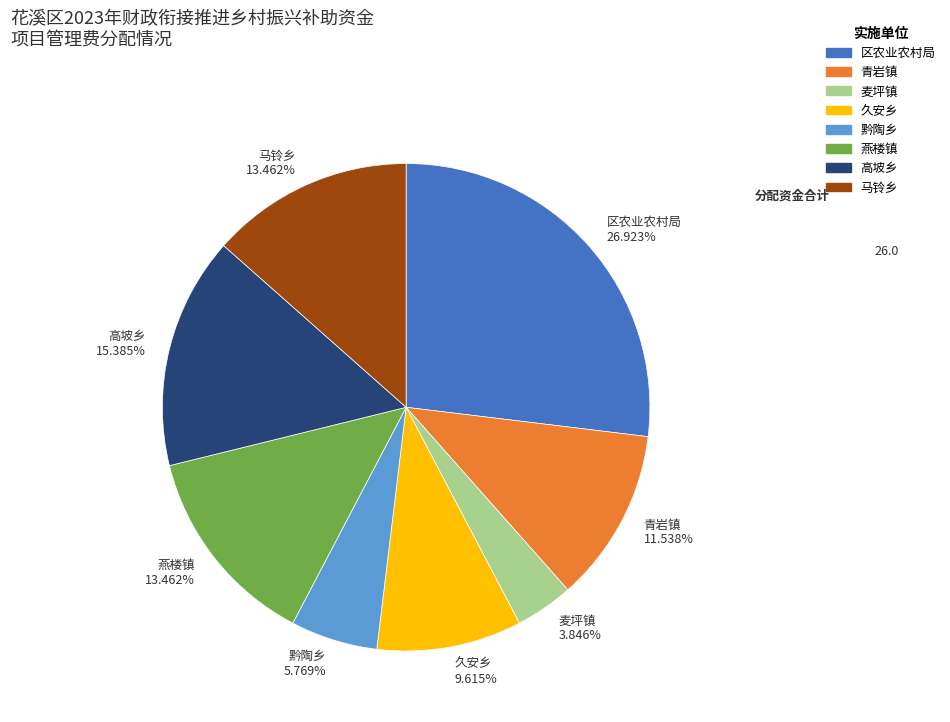

How much of the chart is everything except 马铃乡?

86.5%